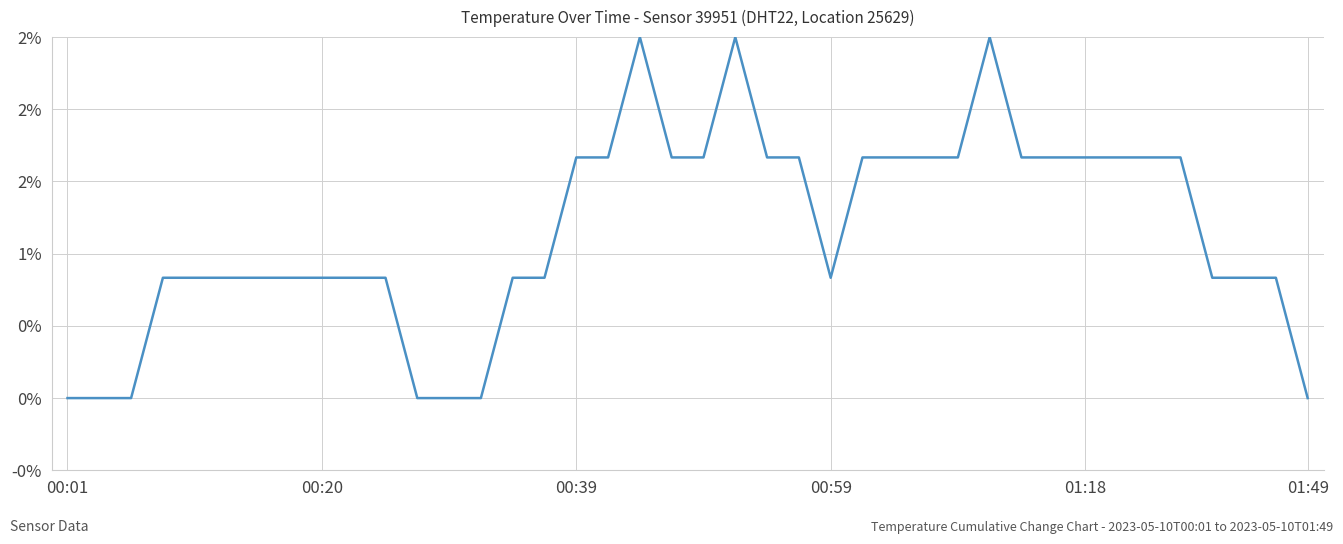

Does the chart display data point markers on the line(s)?

No